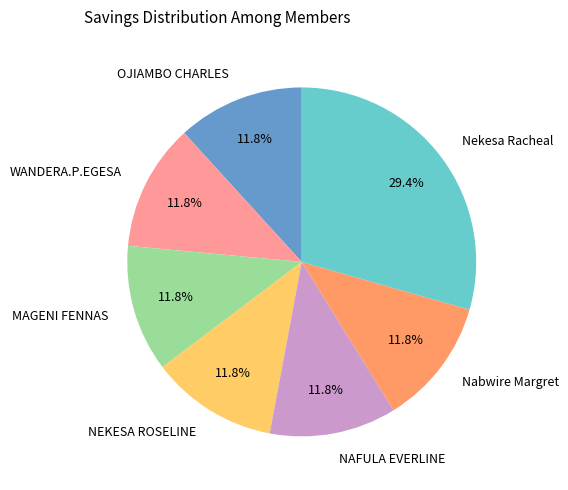

What is the largest slice in the pie chart?

Nekesa Racheal